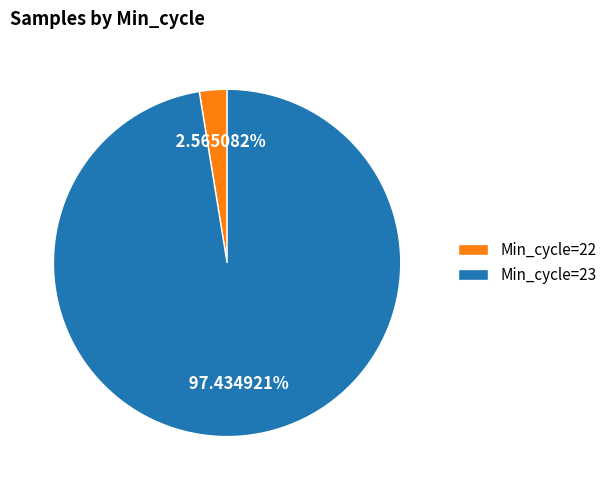

To the nearest percent, what is the average slice percentage?

50%